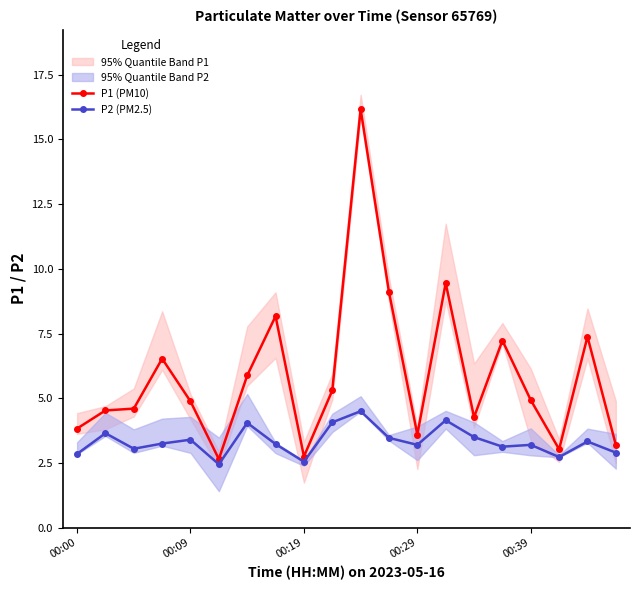

The value of P2 (PM2.5) at 00:29 is 3.2. True or false?

True